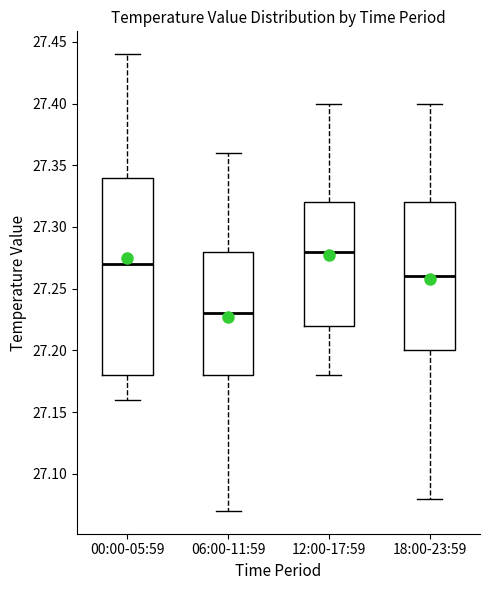

Which box has the highest median line?

12:00-17:59